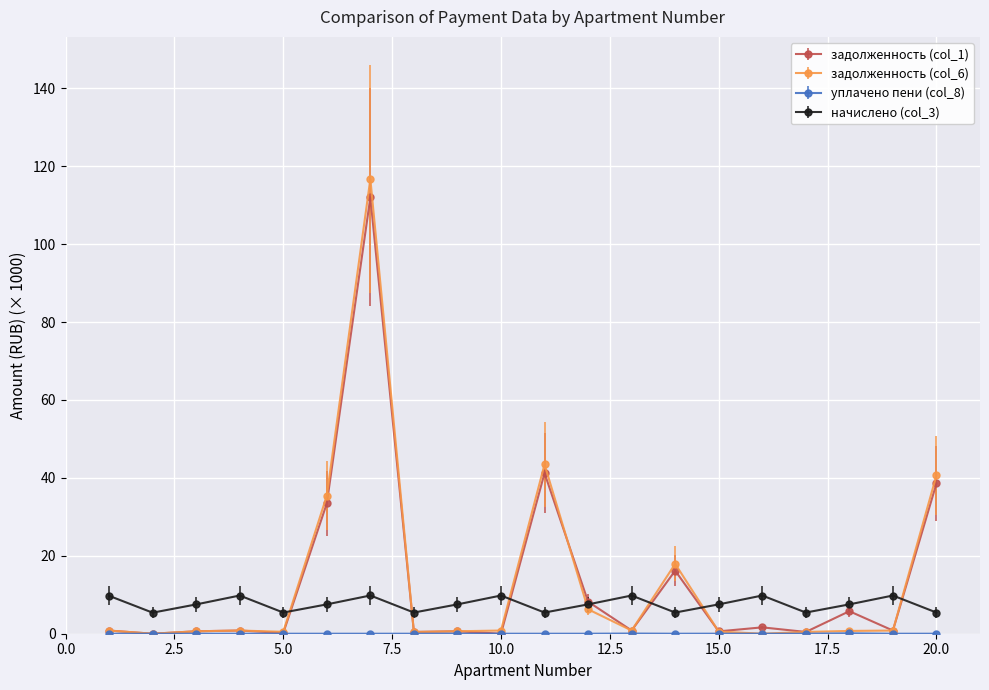

What is the greatest value displayed?

116.7